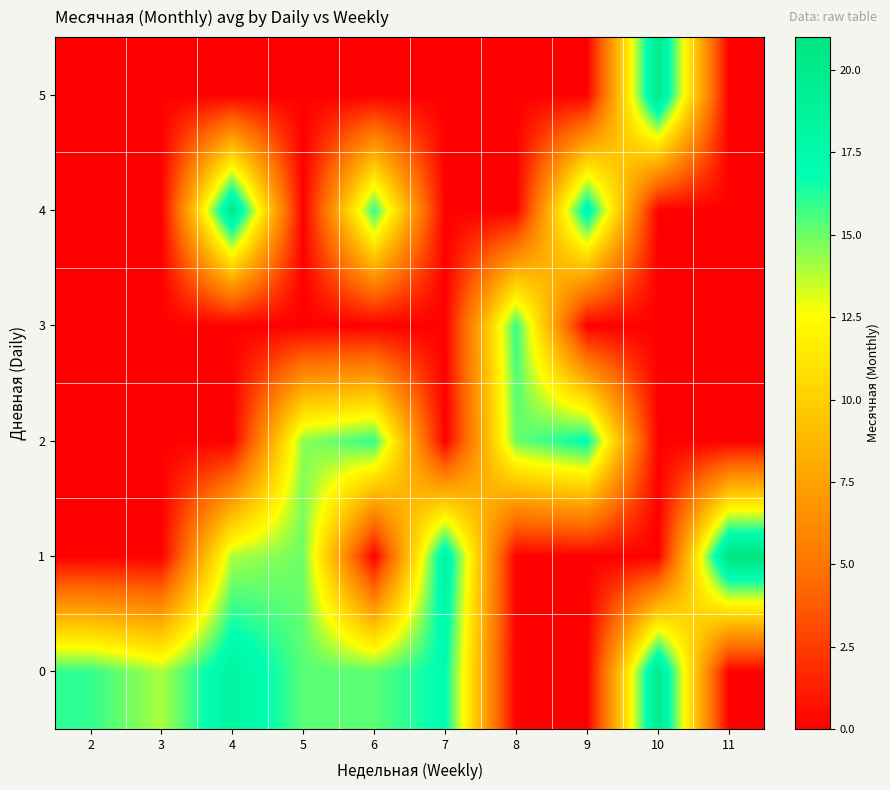

Which label corresponds to the smallest value in the chart?

8